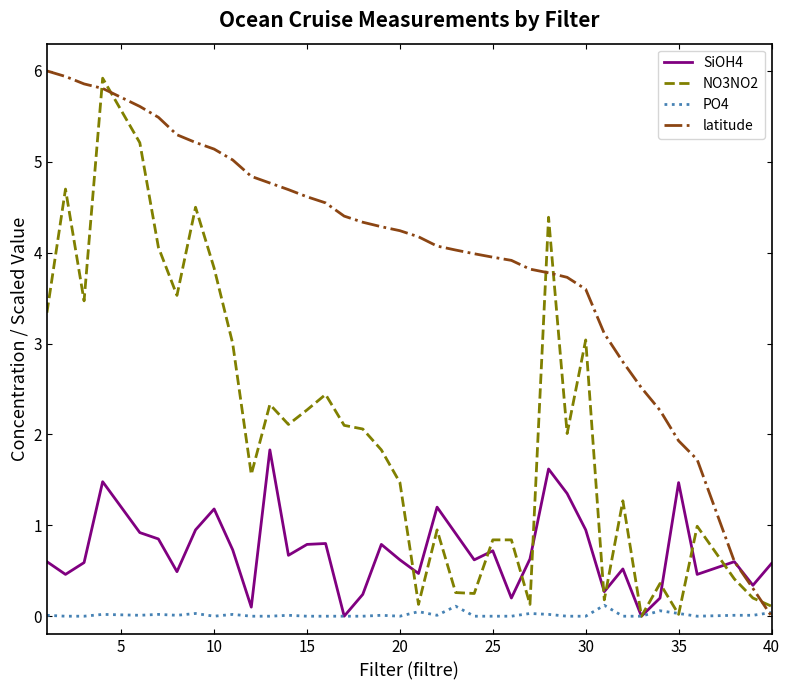

Rank the series by their average value, from highest to lowest.

latitude, NO3NO2, SiOH4, PO4